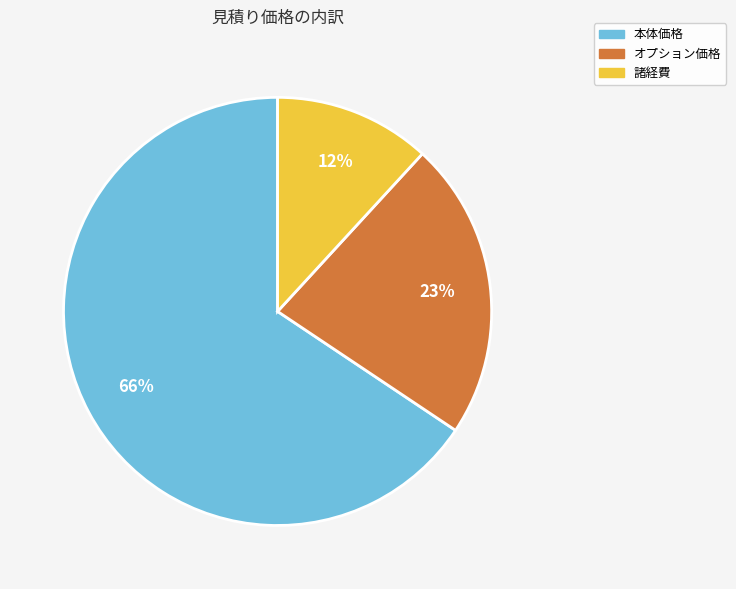

True or false: オプション価格 accounts for 23% of the total.

True